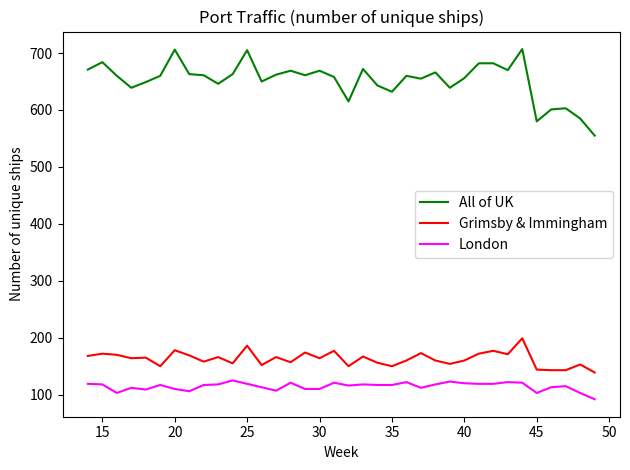

Which series has the largest total across all categories?

All of UK